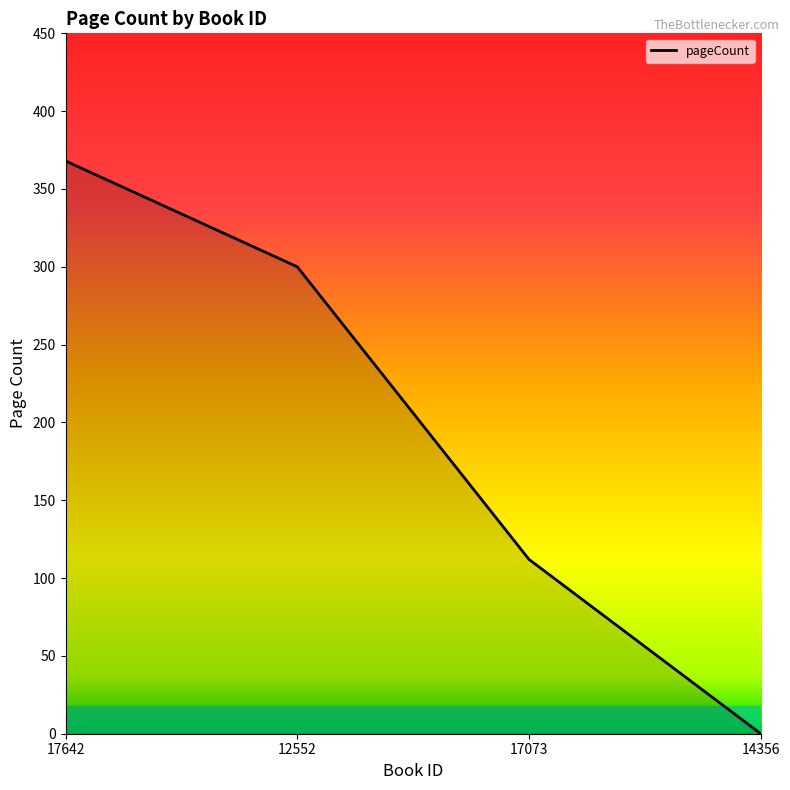

What is the sum of the values at 17073 and 12552?

412